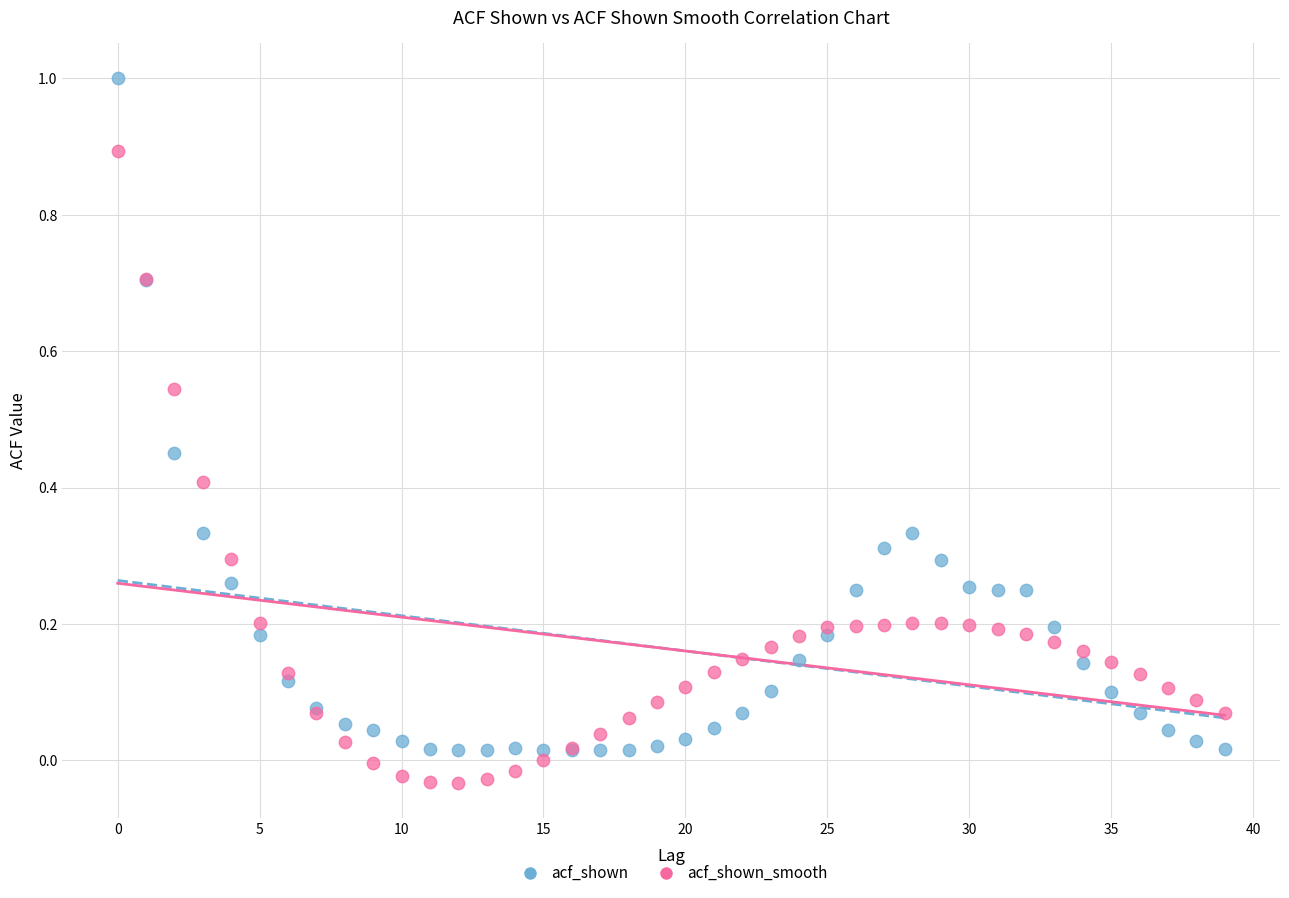

What are all the series names shown in the legend?

acf_shown, acf_shown_smooth